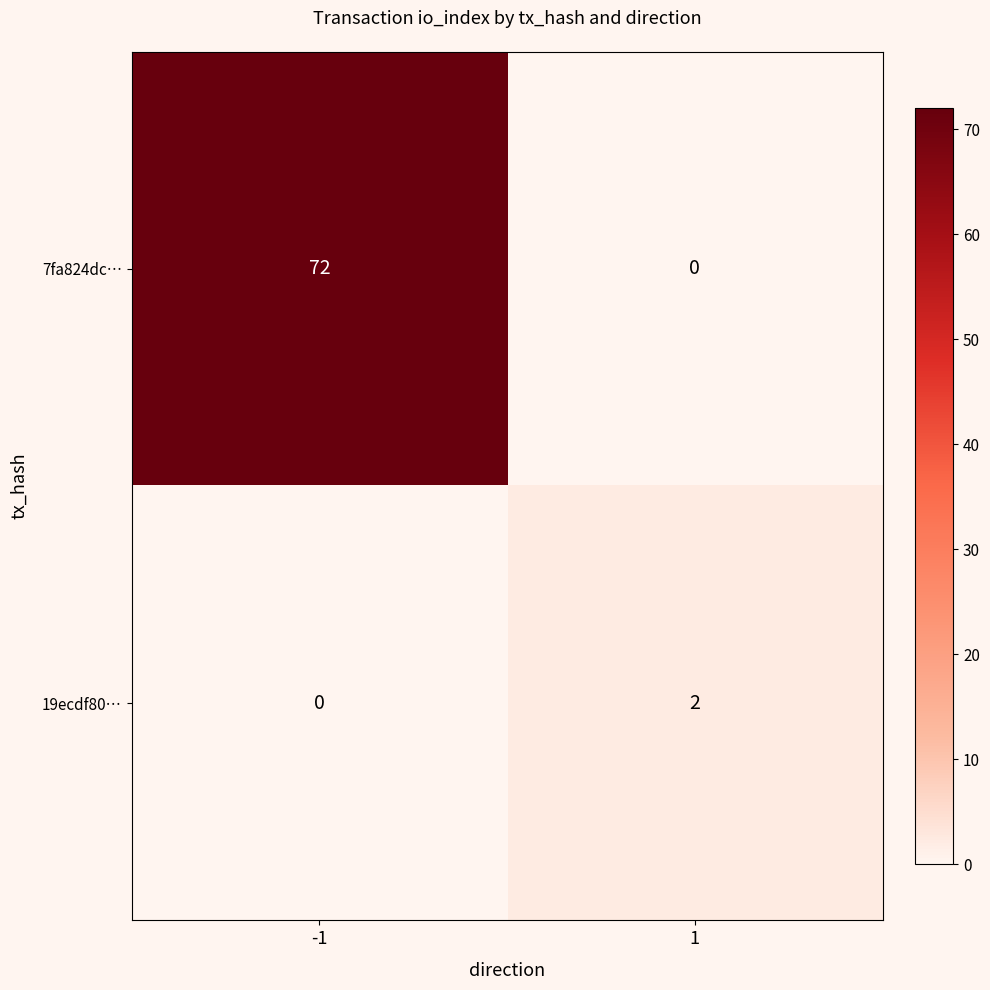

List the series in order of their overall mean, highest first.

7fa824dc…, 19ecdf80…